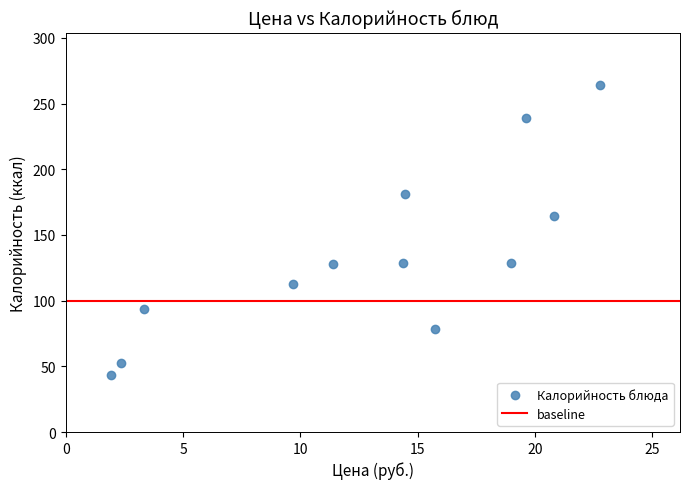

What Y value in the scatter plot is closest to 153?

164.8